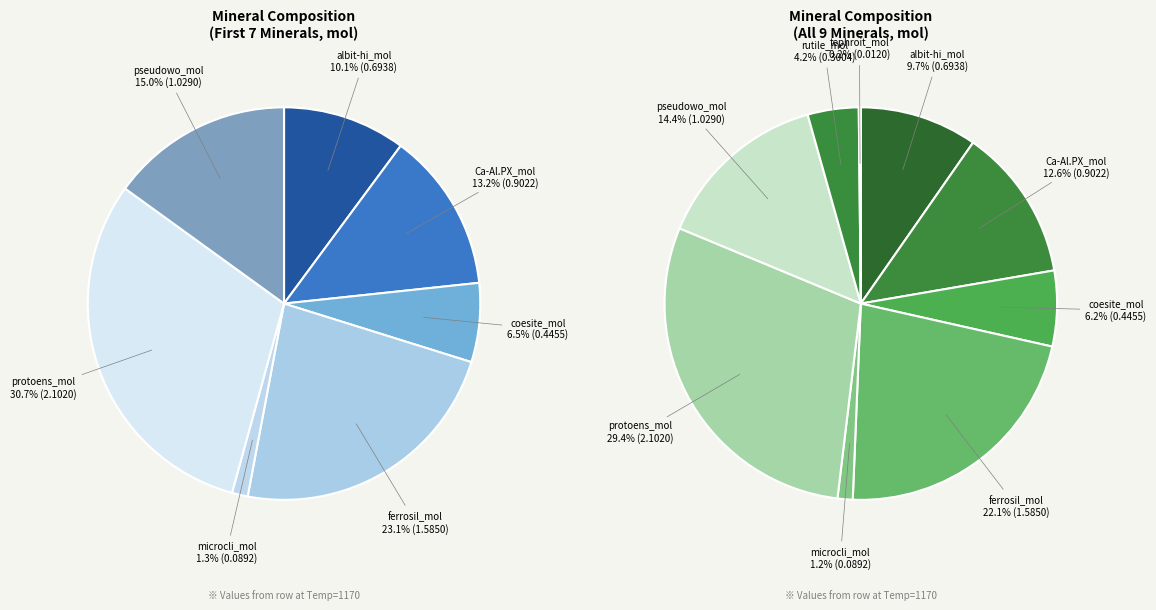

How many segments does this pie chart have?

9